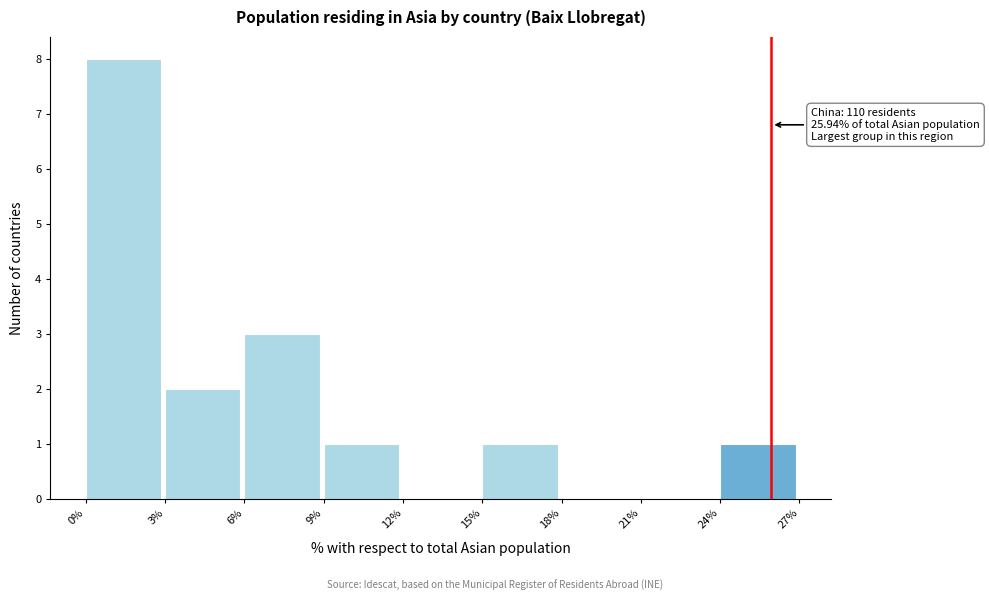

Which range on the x-axis has the tallest bar?

0% to 3%